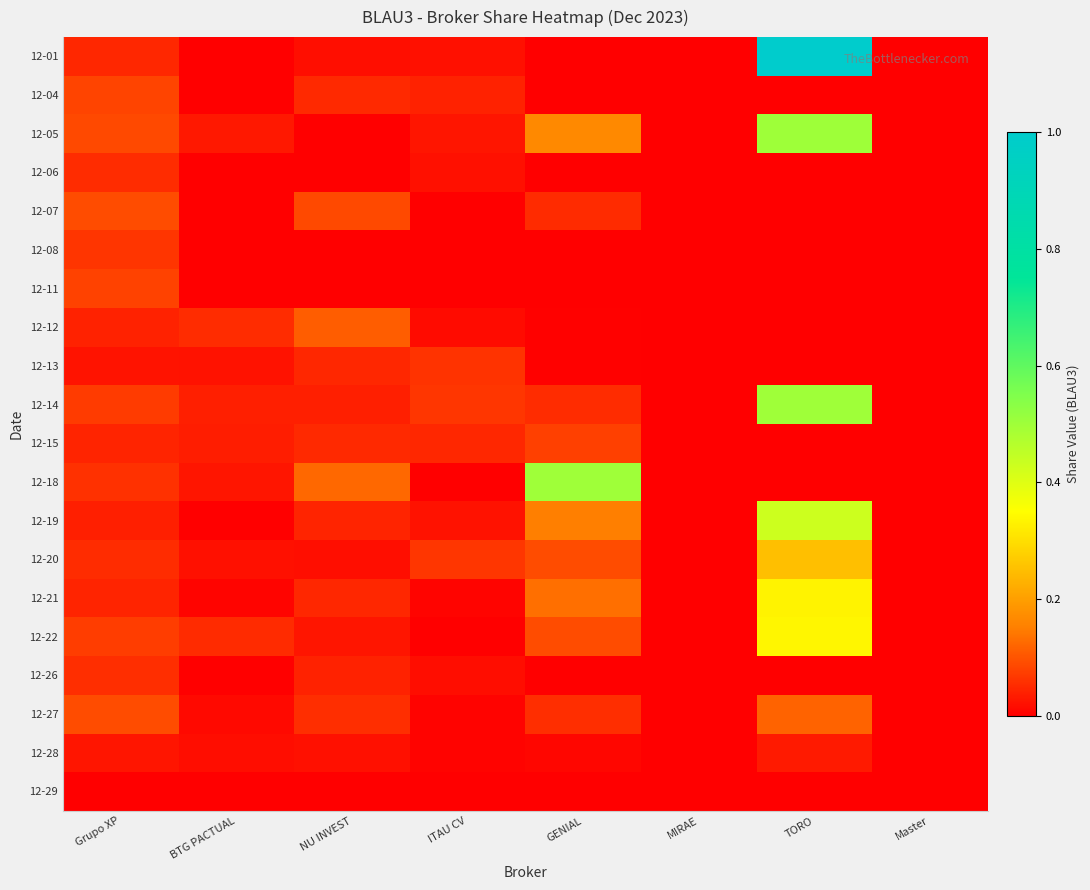

What is the difference between the highest and lowest values at ITAU CV?

0.1